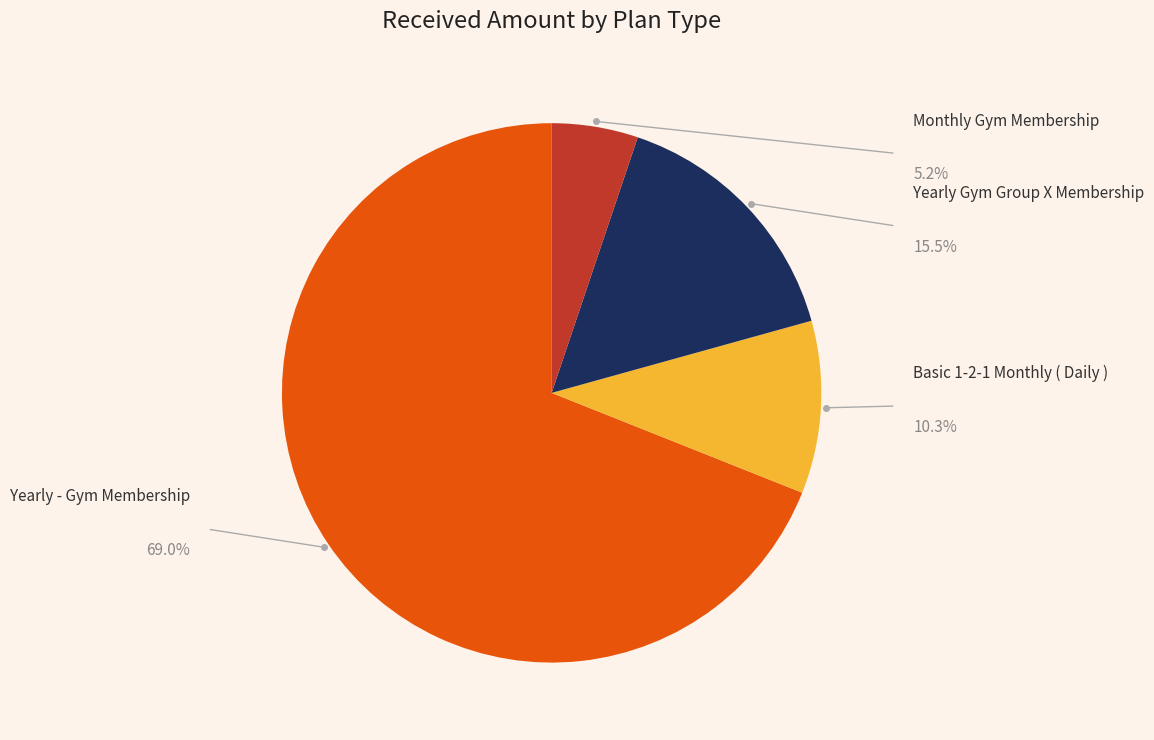

Does any single category account for the majority?

Yes